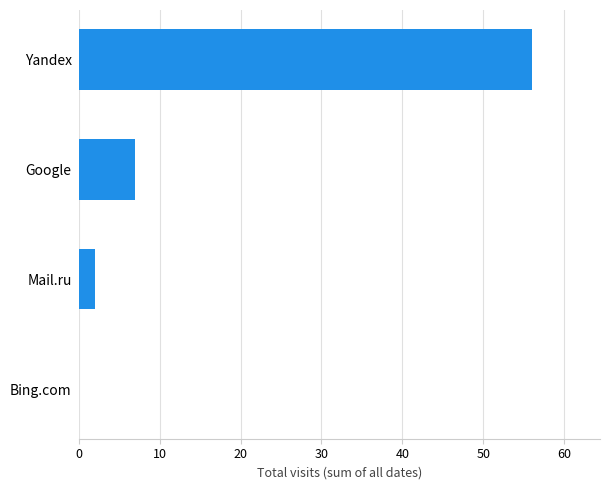

Reading bottom to top, extract all data points from this chart.

Bing.com=0	Mail.ru=2	Google=7	Yandex=56